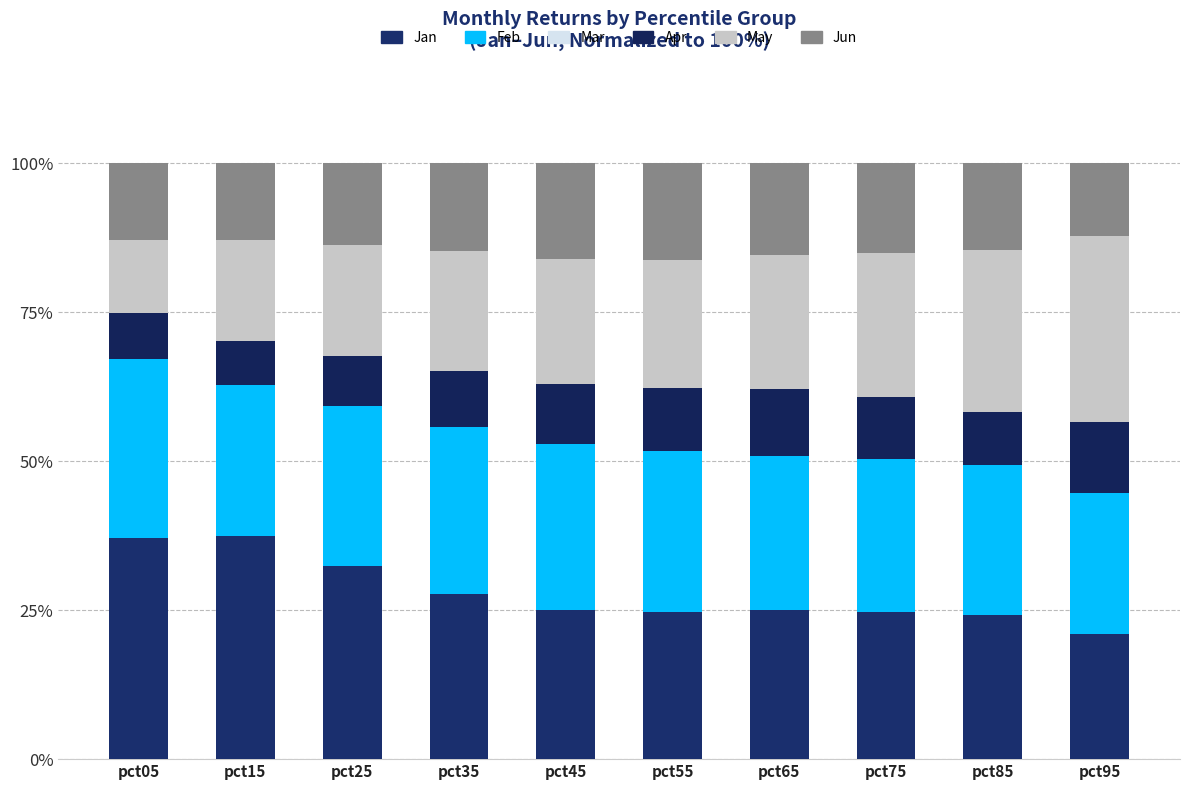

Rank the series by their maximum value, from lowest to highest.

Mar, Apr, Jun, Feb, May, Jan